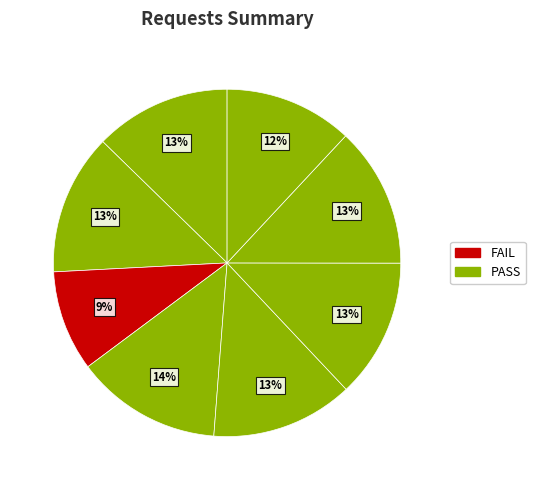

How many segments does this pie chart have?

8